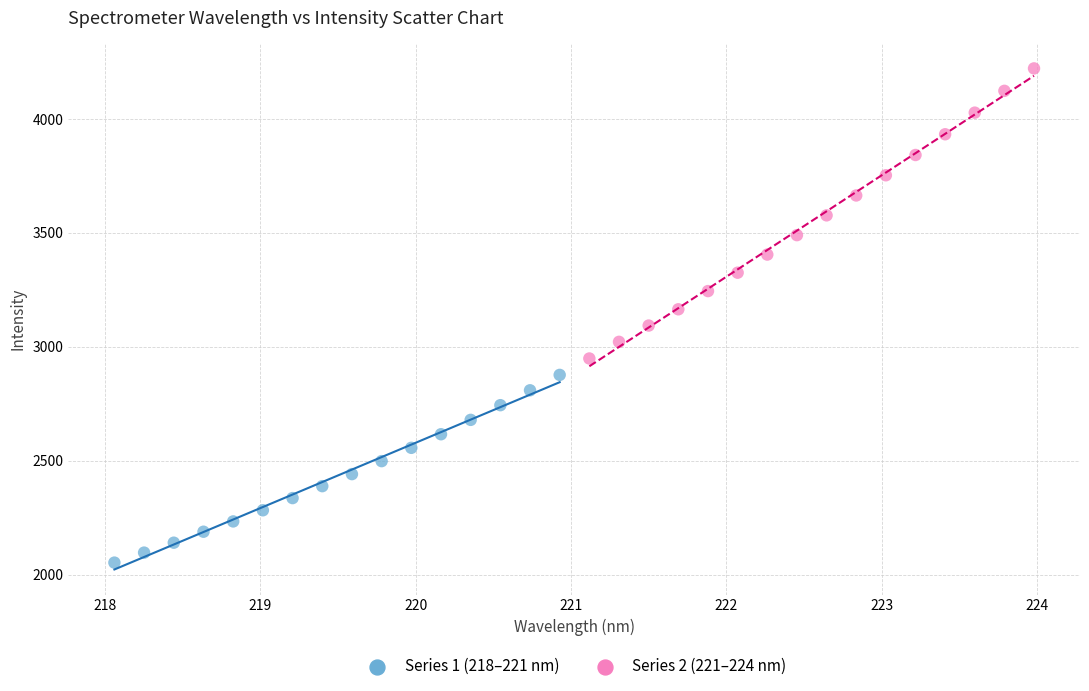

Which series reaches the minimum Y coordinate?

Series 1 (218–221 nm)